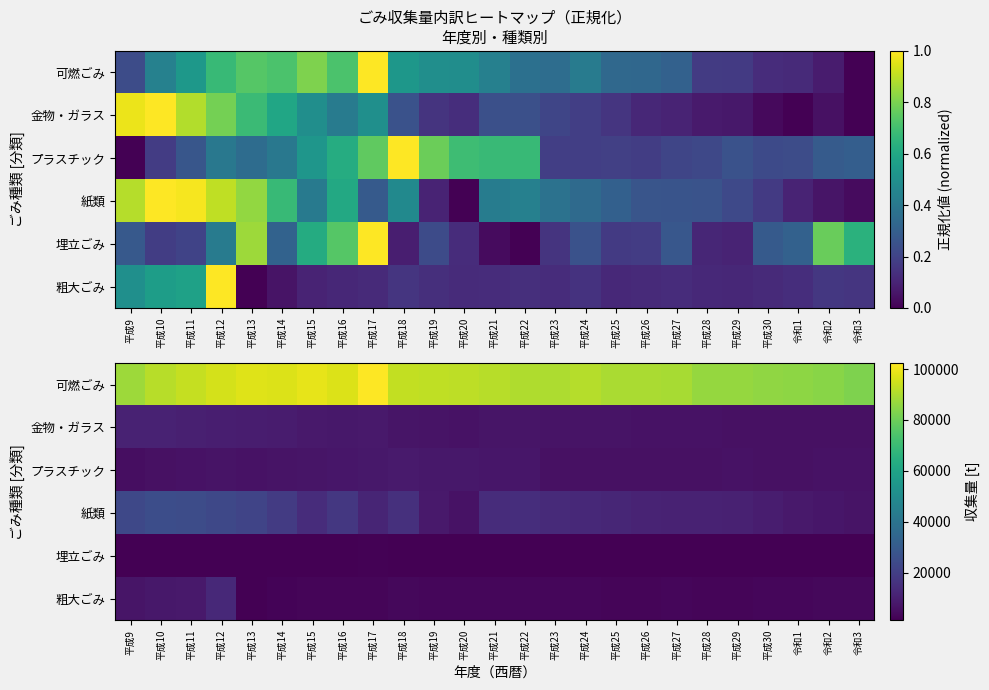

True or false: 粗大ごみ has a value of 2927 at 平成27.

True